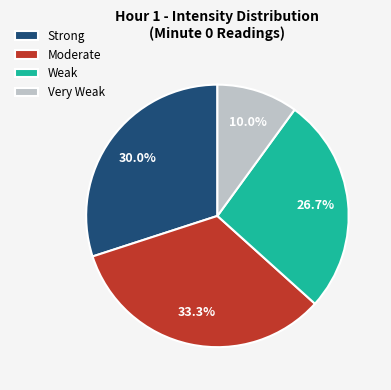

What is the largest slice in the pie chart?

Moderate